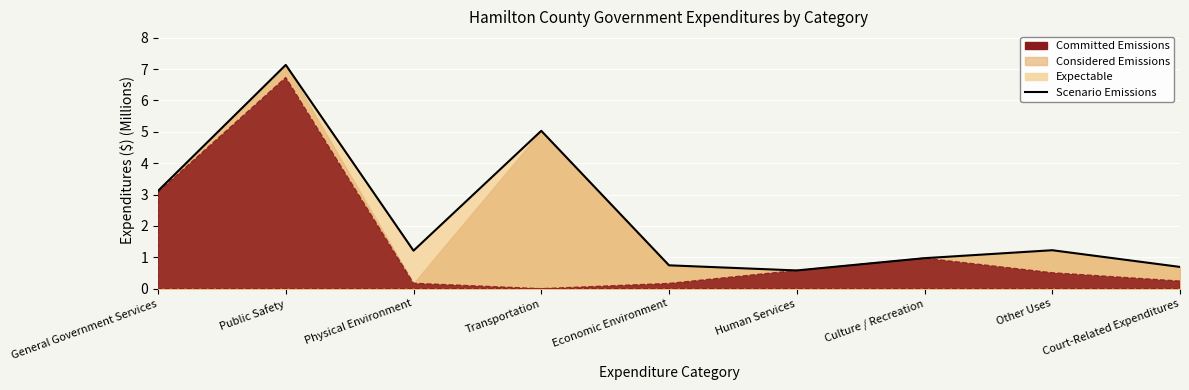

Rank the categories by value from lowest to highest.

Human Services, Court-Related Expenditures, Economic Environment, Culture / Recreation, Physical Environment, Other Uses, General Government Services, Transportation, Public Safety